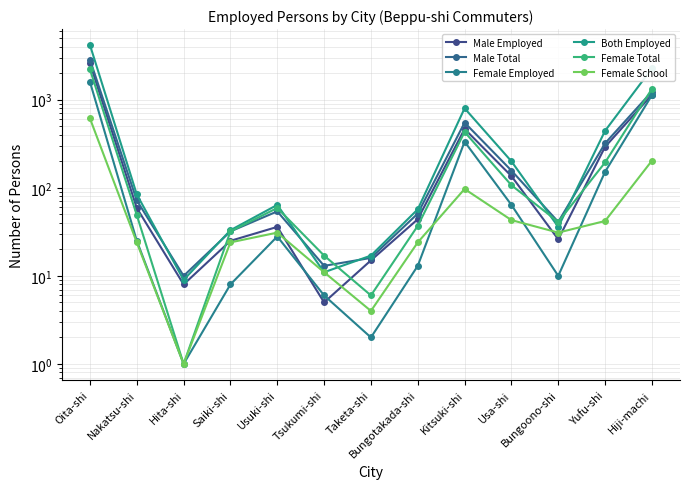

What are all the series names shown in the legend?

Male Employed, Male Total, Female Employed, Both Employed, Female Total, Female School